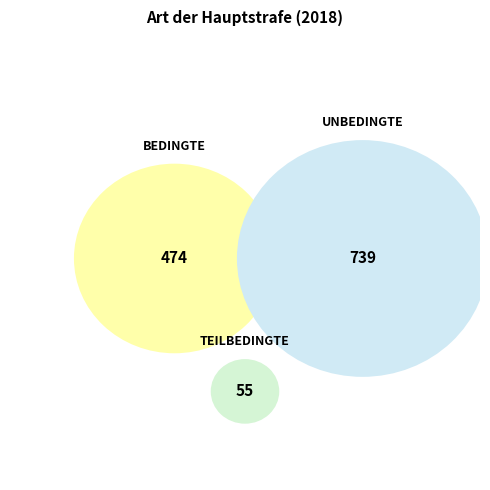

How many segments does this pie chart have?

3